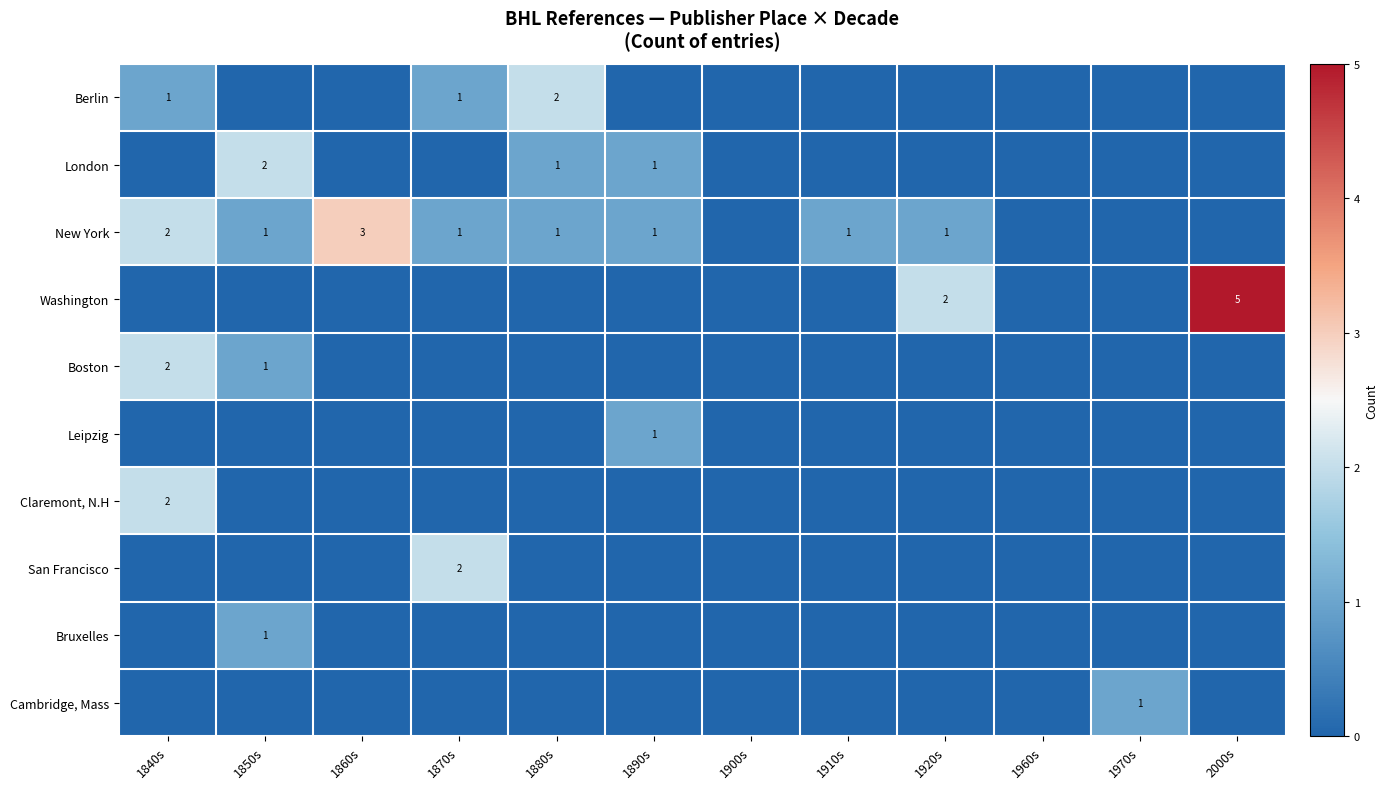

True or false: Claremont, N.H has a value of 3 at 1840s.

False